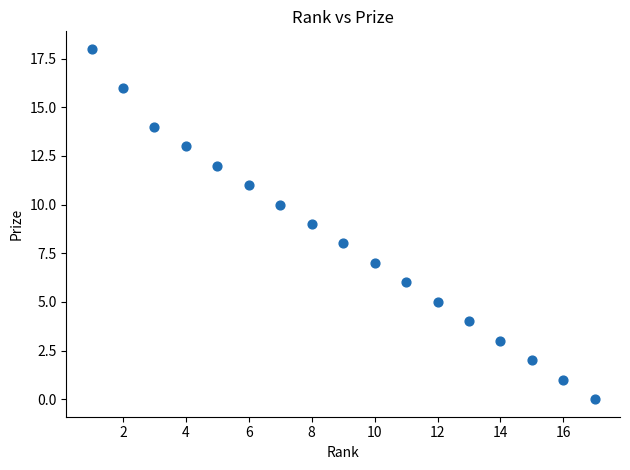

List the coordinates of all points as (X, Y) pairs, reading left to right.

(1, 18)  (2, 16)  (3, 14)  (4, 13)  (5, 12)  (6, 11)  (7, 10)  (8, 9)  (9, 8)  (10, 7)  (11, 6)  (12, 5)  (13, 4)  (14, 3)  (15, 2)  (16, 1)  (17, 0)